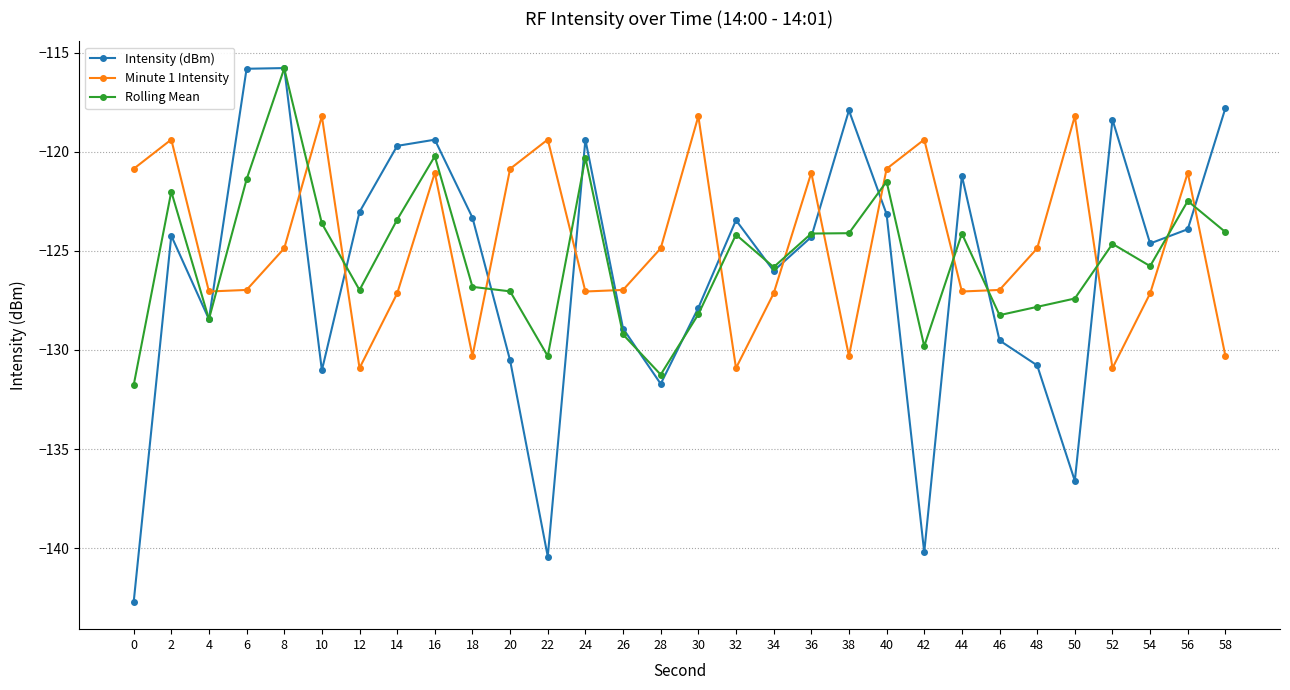

Does the chart have visible grid lines?

Yes